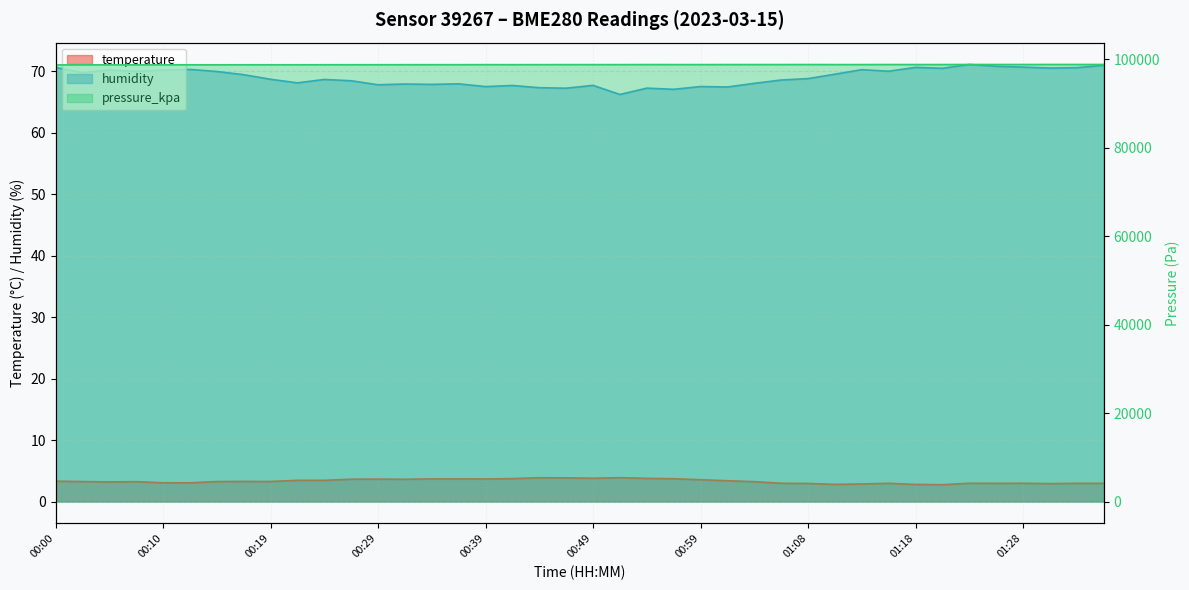

Reading right to left, extract all data points from this chart.

temperature: 3.0	3.0	2.9	3.0	3.0	3.0	2.7	2.8	3.0	2.9	2.8	2.9	3.0	3.2	3.4	3.5	3.7	3.8	3.9	3.8	3.9	3.9	3.7	3.7	3.7	3.7	3.6	3.6	3.6	3.5	3.5	3.3	3.3	3.2	3.0	3.0	3.2	3.2	3.2	3.3
humidity: 71.0	70.6	70.5	70.7	70.8	71.1	70.5	70.6	70.0	70.2	69.5	68.8	68.6	68.0	67.4	67.5	67.1	67.2	66.2	67.7	67.2	67.3	67.7	67.5	68.0	67.9	67.9	67.8	68.5	68.7	68.1	68.7	69.4	70.0	70.3	70.2	70.0	70.2	69.8	70.6
pressure_kpa: 98871.3	98870.4	98870.0	98864.2	98863.4	98870.3	98853.7	98854.3	98858.1	98848.5	98848.1	98857.4	98852.0	98851.7	98852.3	98845.7	98847.9	98852.7	98837.7	98835.0	98837.1	98830.8	98825.0	98832.4	98822.7	98820.9	98821.4	98815.1	98815.2	98811.4	98803.6	98806.8	98803.2	98794.6	98796.3	98790.1	98788.7	98792.5	98786.8	98775.8